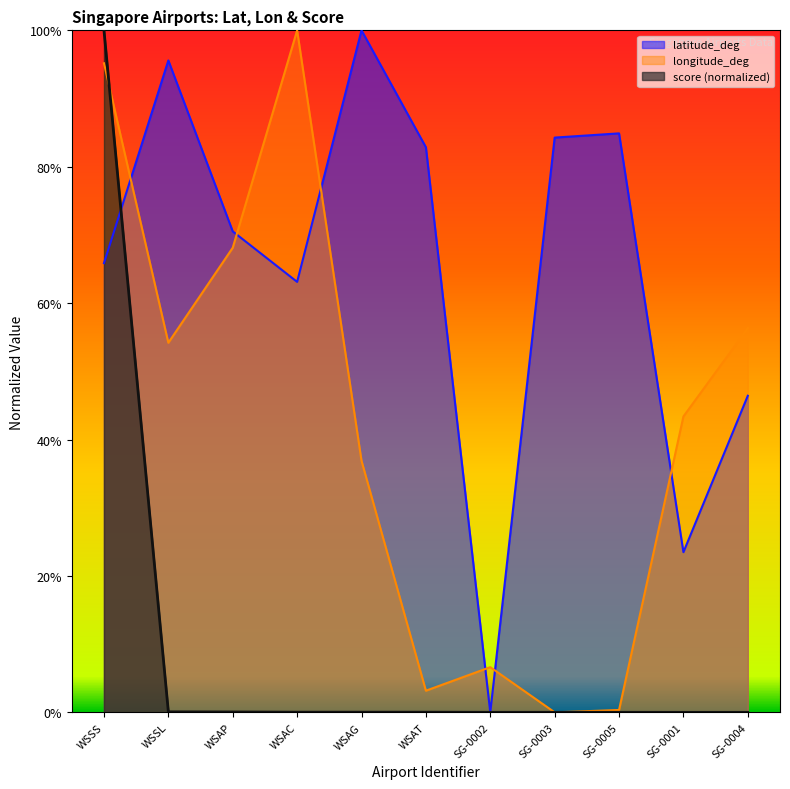

At which category does longitude_deg reach its first local peak?

WSAC